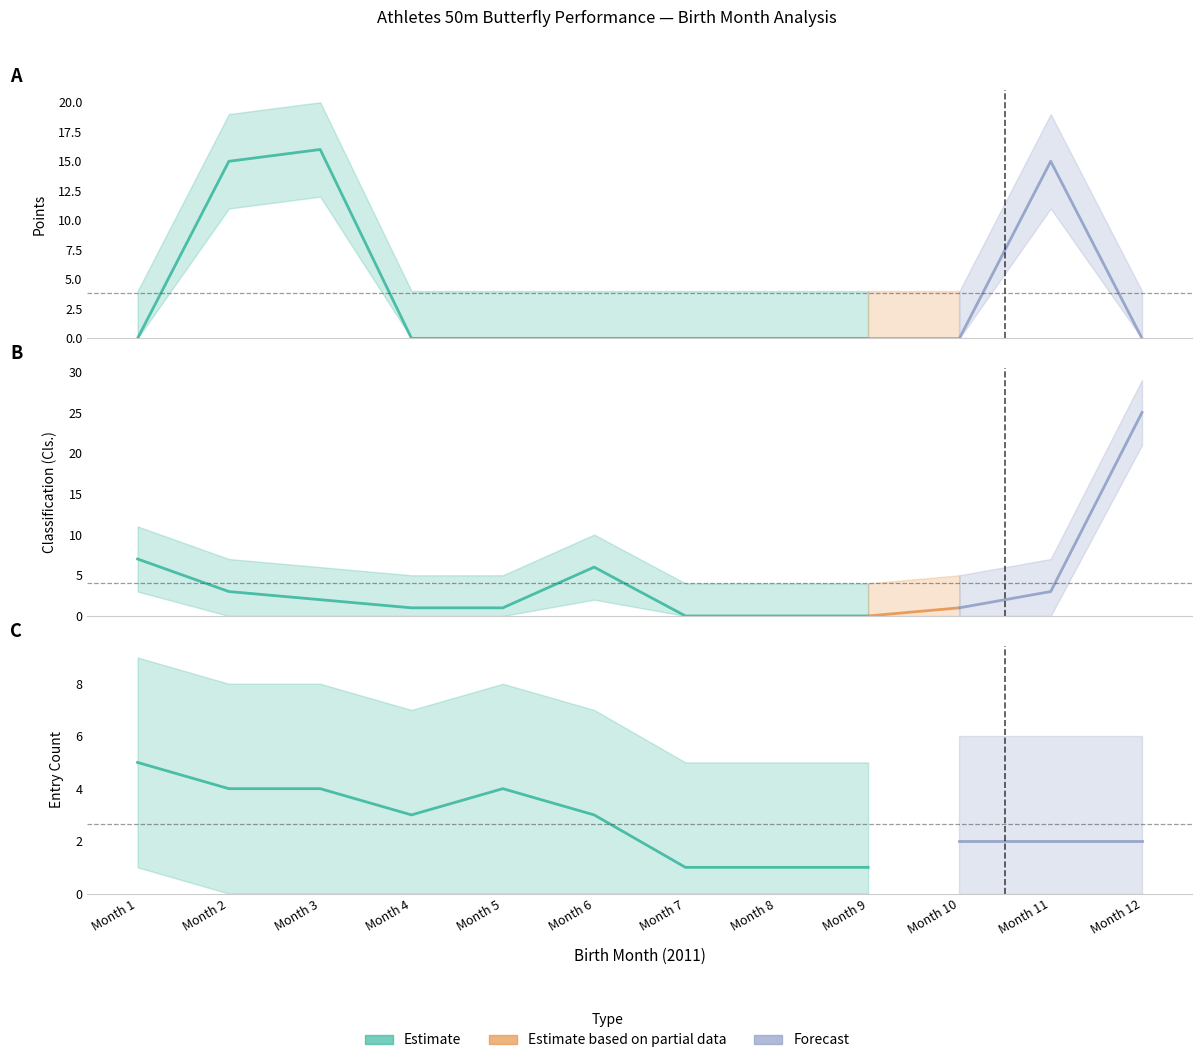

Which series has the widest spread of values?

Cls